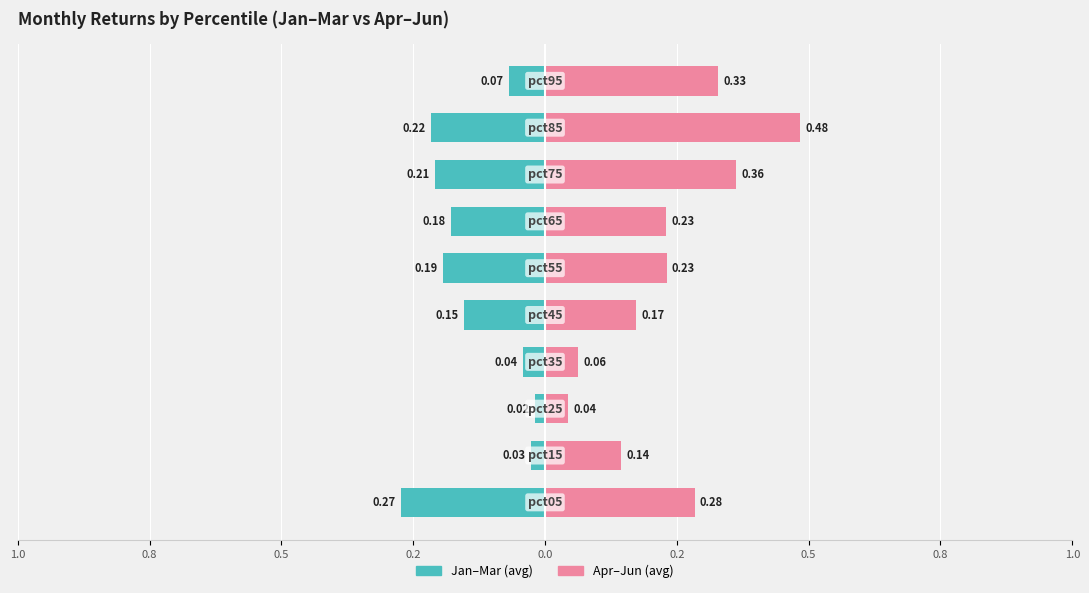

Are the bars grouped side by side (vs. stacked)?

Yes